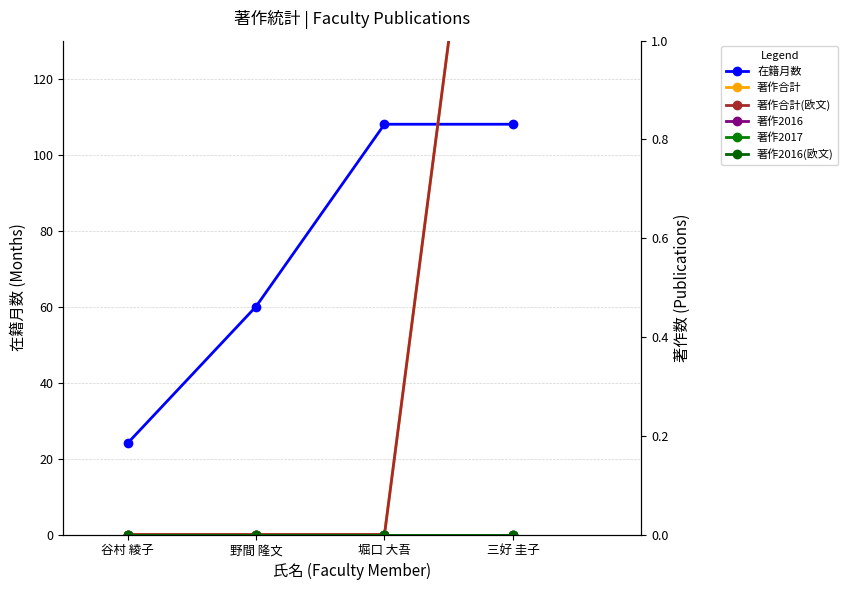

Which series changed the most between 谷村 綾子 and 野間 隆文?

在籍月数